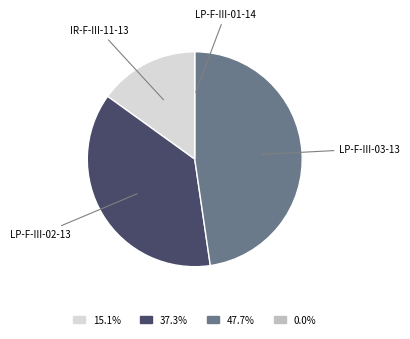

Is there a majority slice in this chart?

No